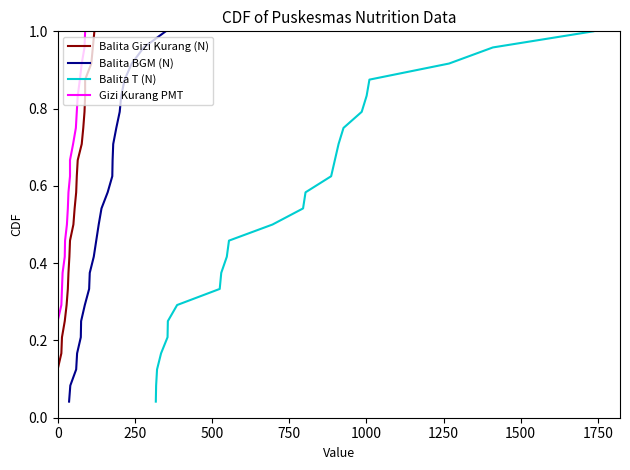

How many lines are shown in the chart?

4